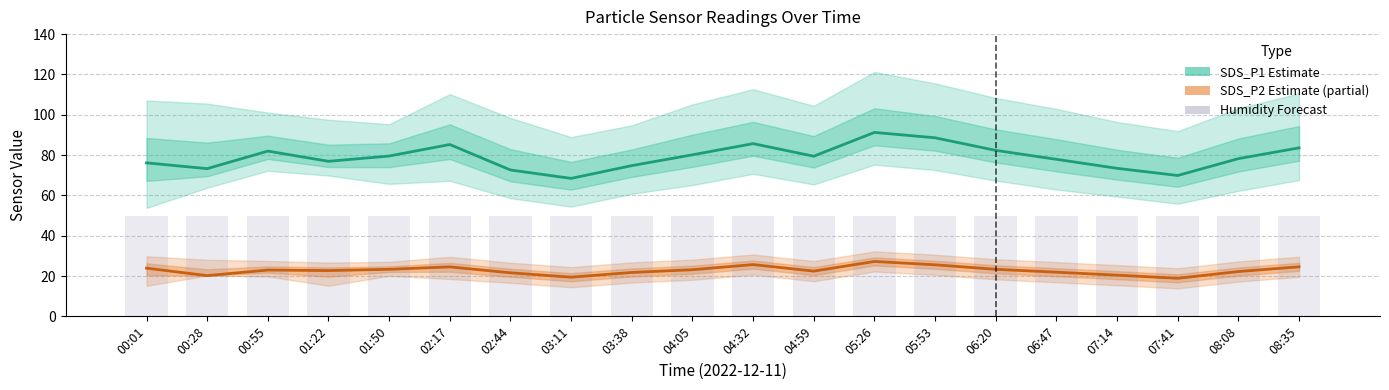

Is it true that SDS_P1 (Estimate) equals 74.8 at 03:38?

True